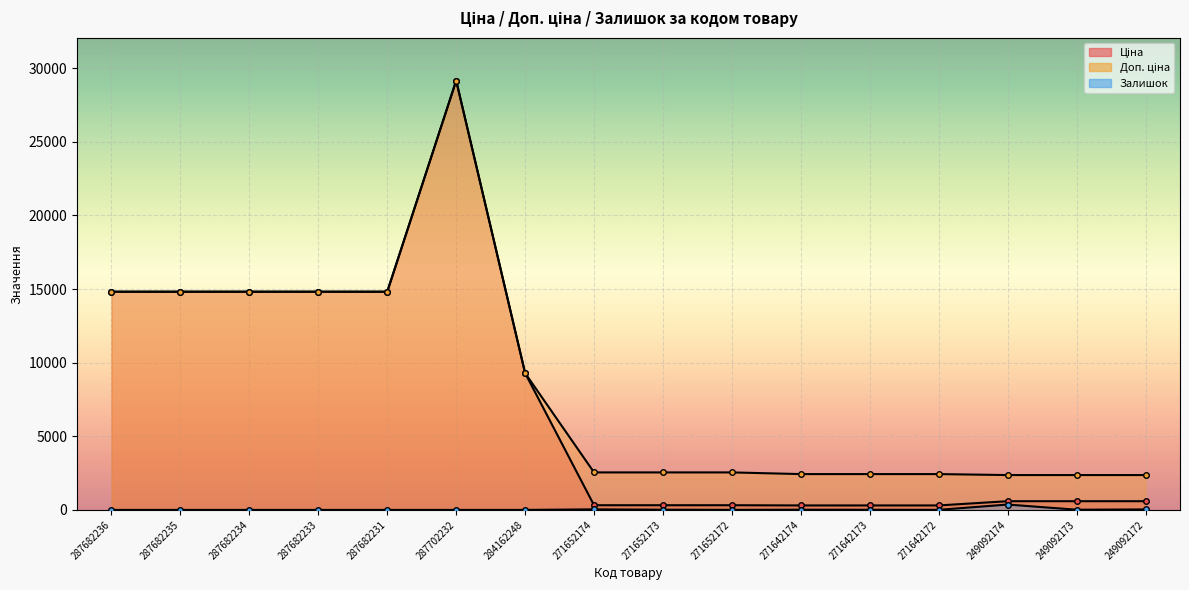

At which category does the chart reach its minimum across all series?

287682236